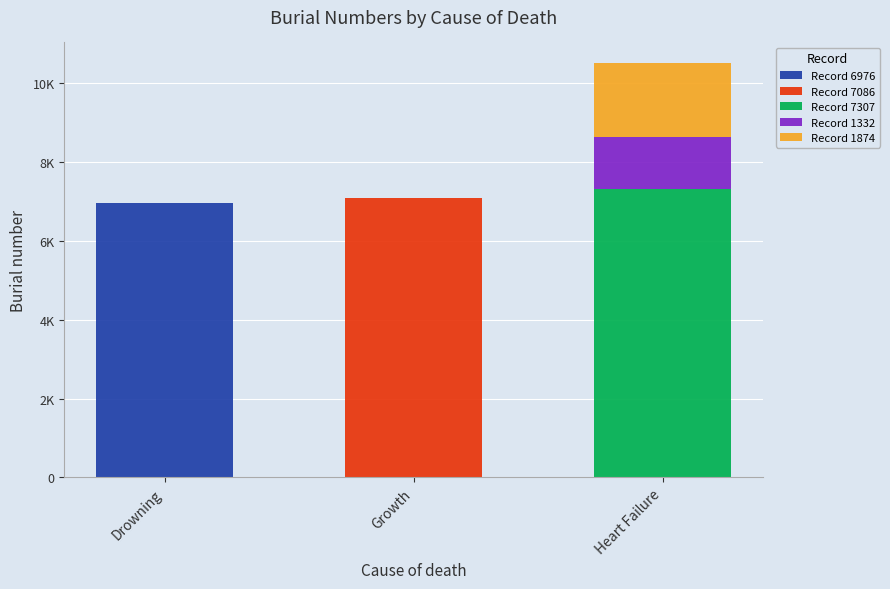

Are the bars grouped side by side (vs. stacked)?

No